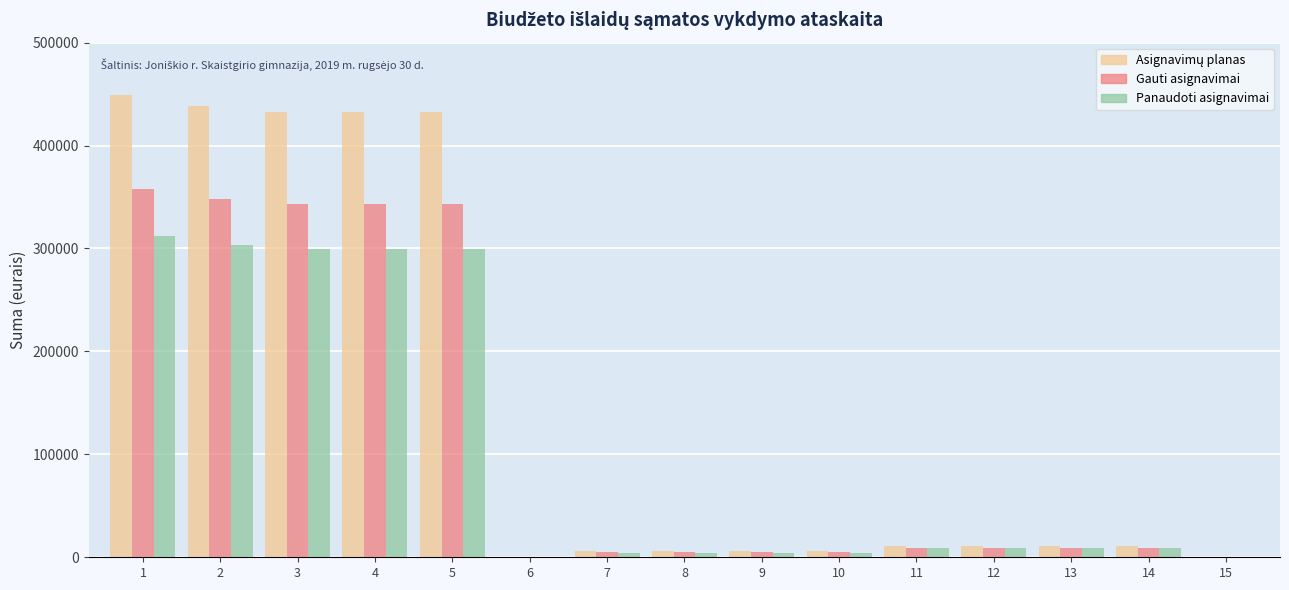

What is the greatest value displayed?

449500.0